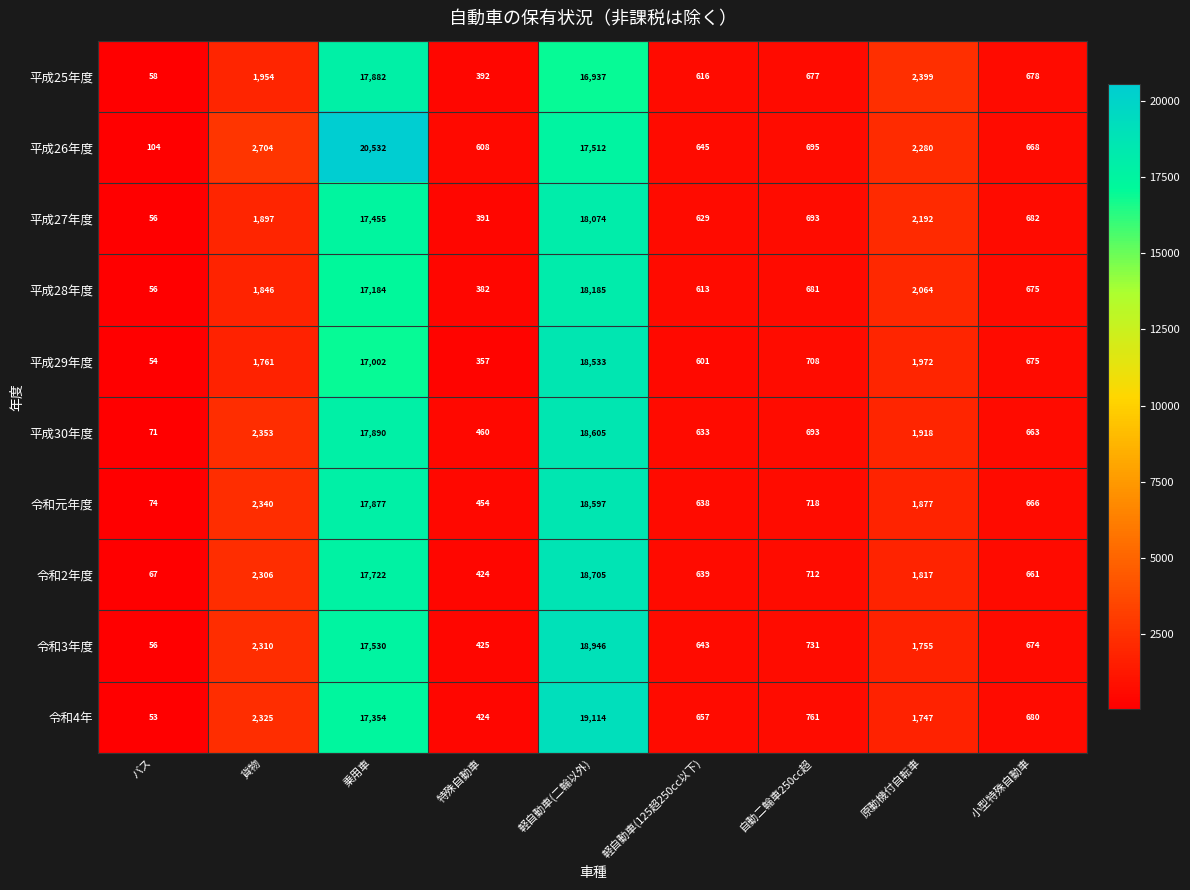

What is the difference between the maximum and second lowest values in the 平成27年度 series?

17683